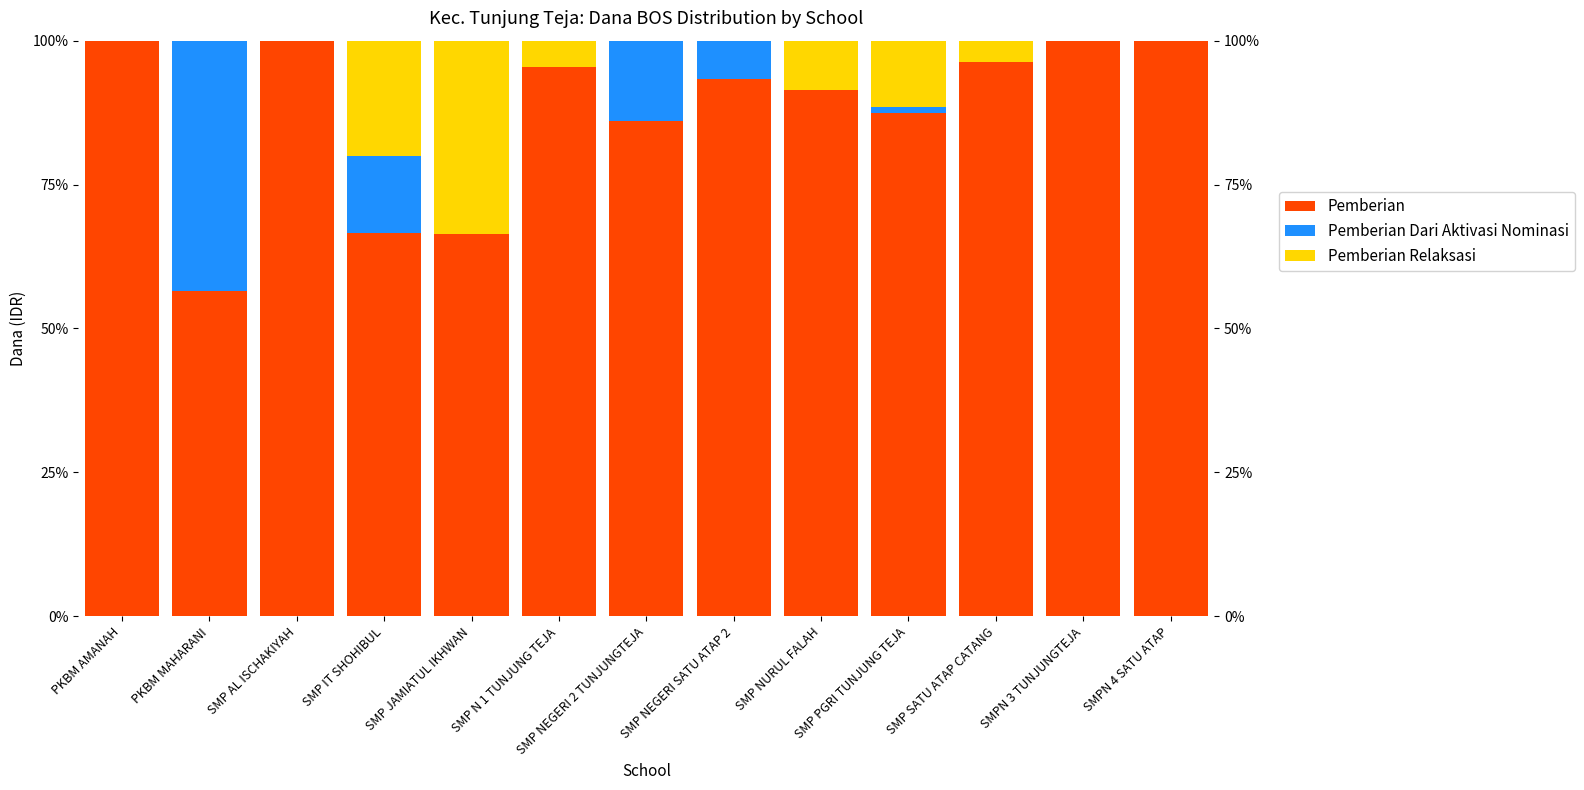

Which category has the lowest value in the Pemberian series?

PKBM MAHARANI